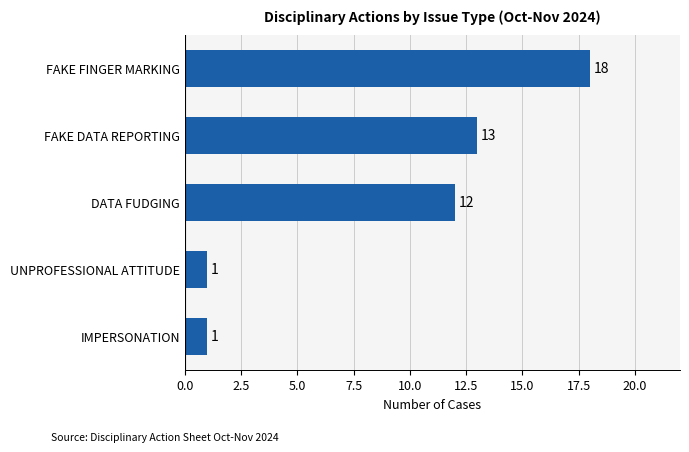

Is it true that the value at FAKE FINGER MARKING is 18?

True